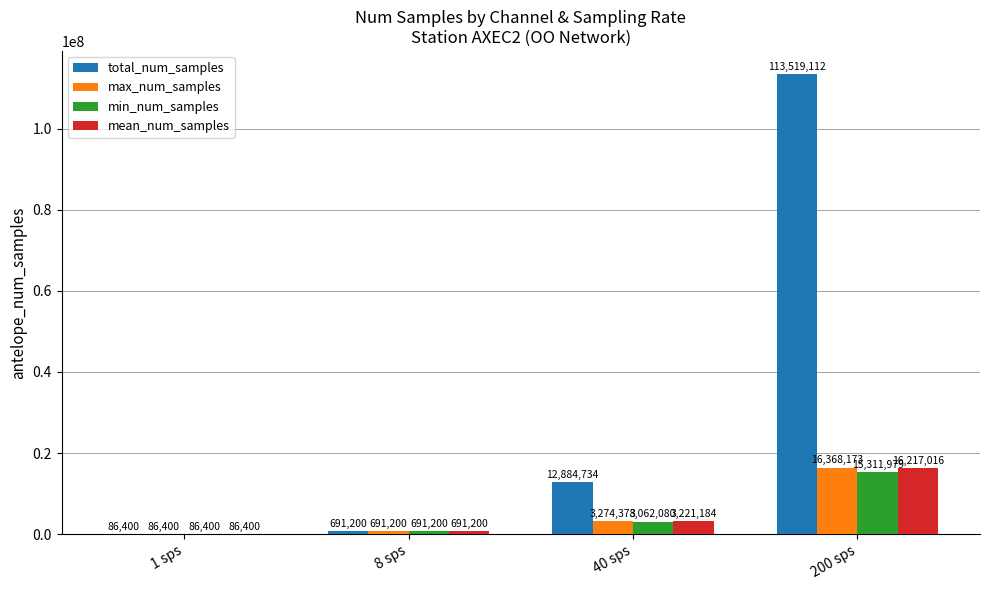

Which category has the highest value in the min_num_samples series?

200 sps